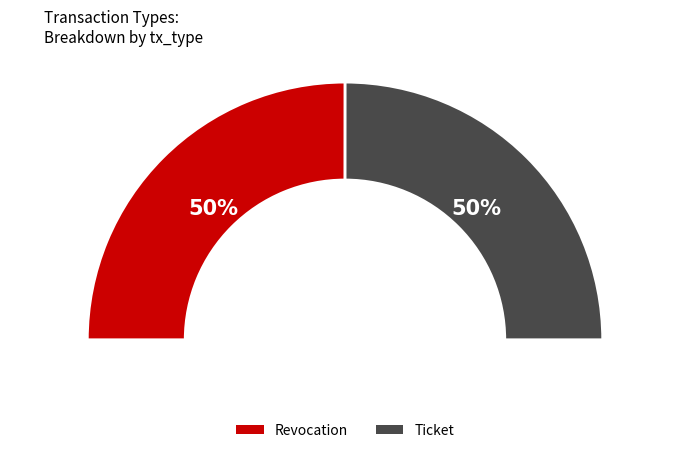

True or false: Revocation accounts for 50% of the total.

True